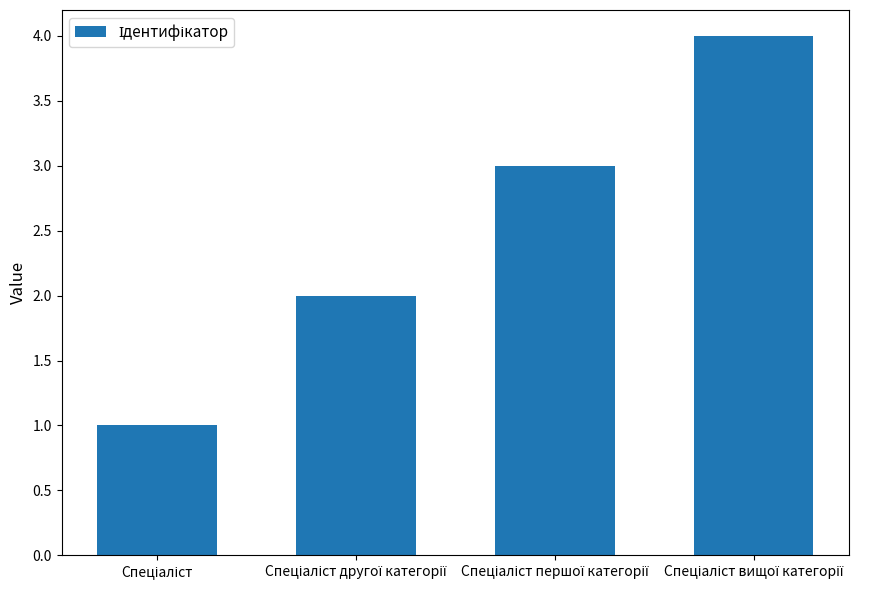

What is the maximum value shown in the chart?

4